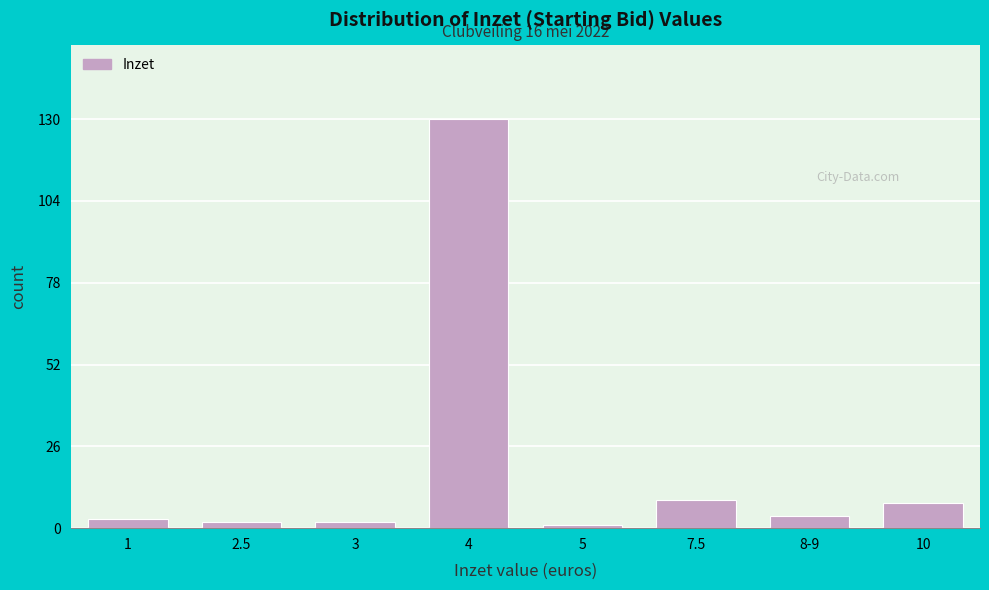

Reading left to right, extract all data points from this chart.

1=3	2.5=2	3=2	4=130	5=1	7.5=9	8-9=4	10=8